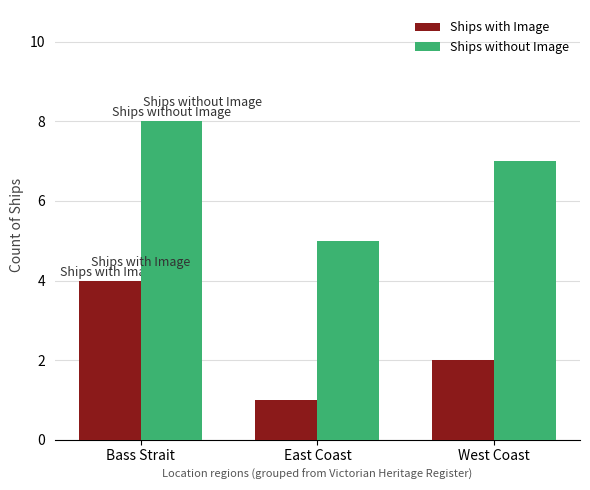

What is the spread (max minus min) of values at West Coast?

5